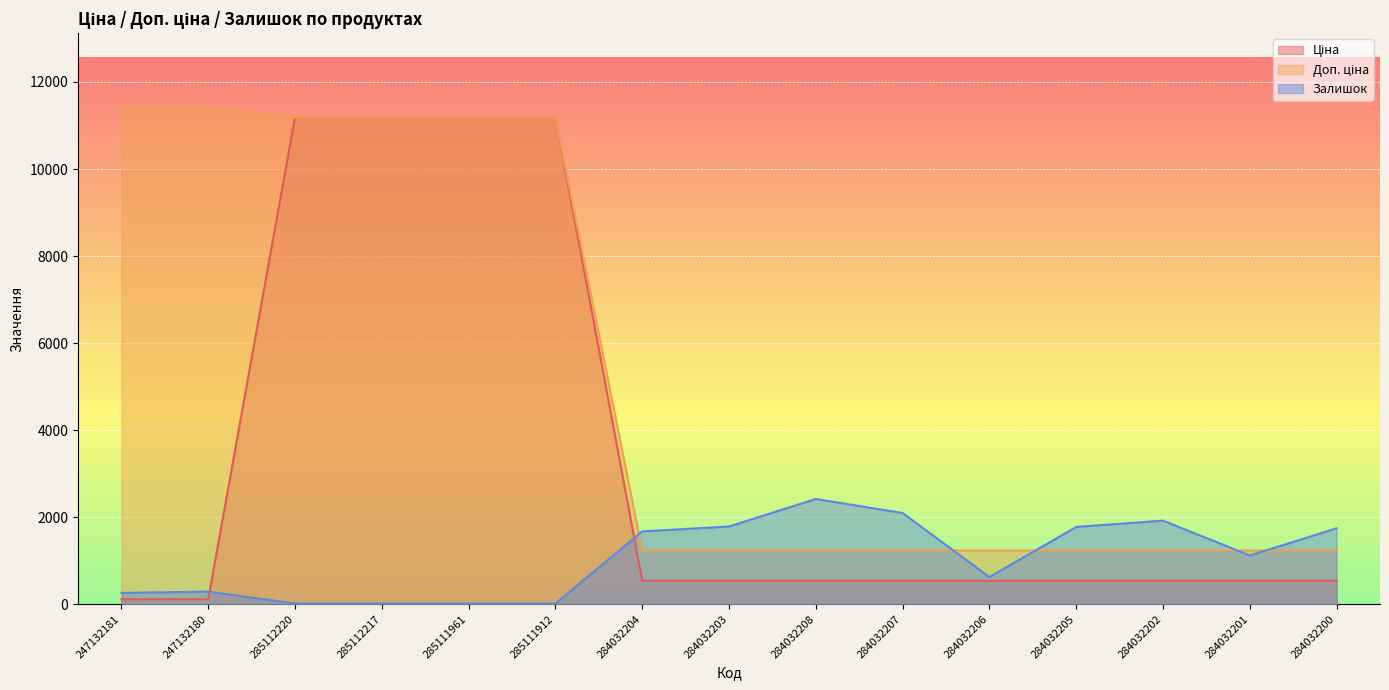

List the series in order of their peak value, highest first.

Доп. ціна, Ціна, Залишок